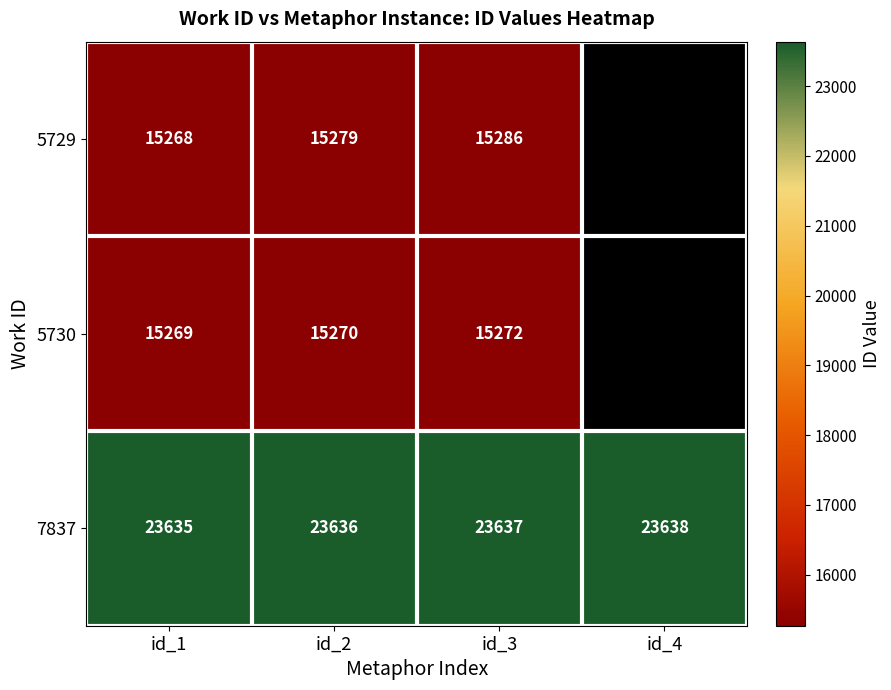

At which category is the sum across all series the highest?

id_3